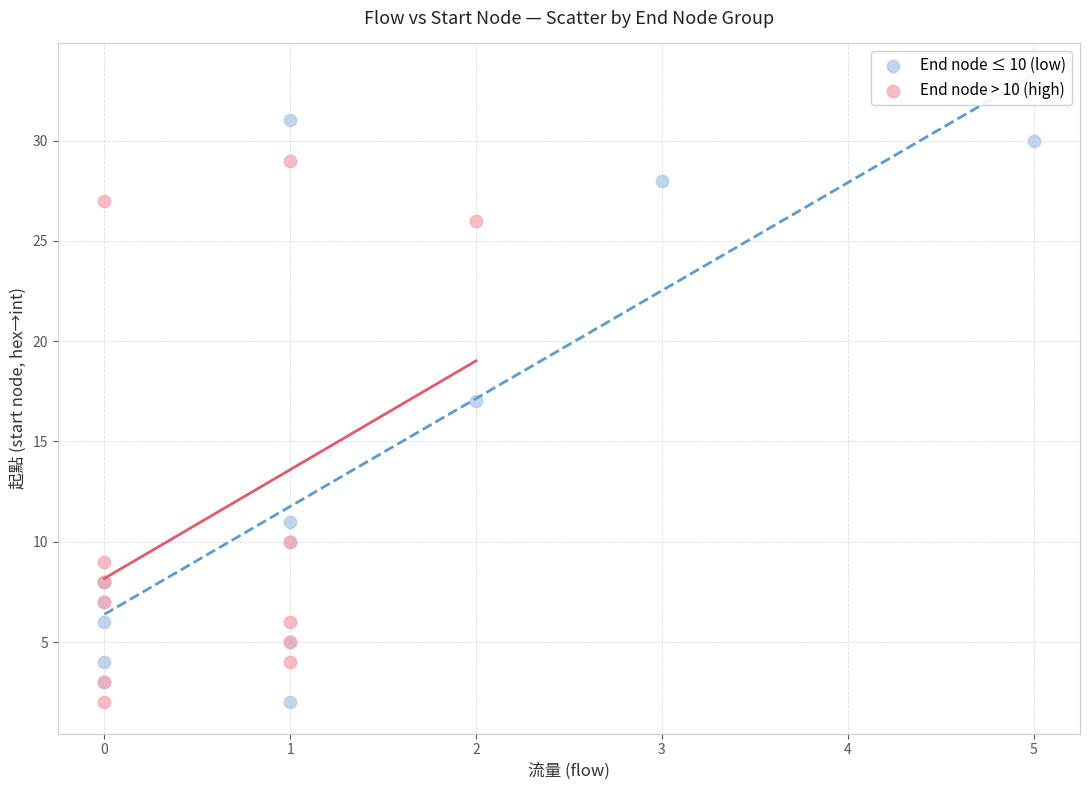

Which series contains the highest Y value?

End node ≤ 10 (low)